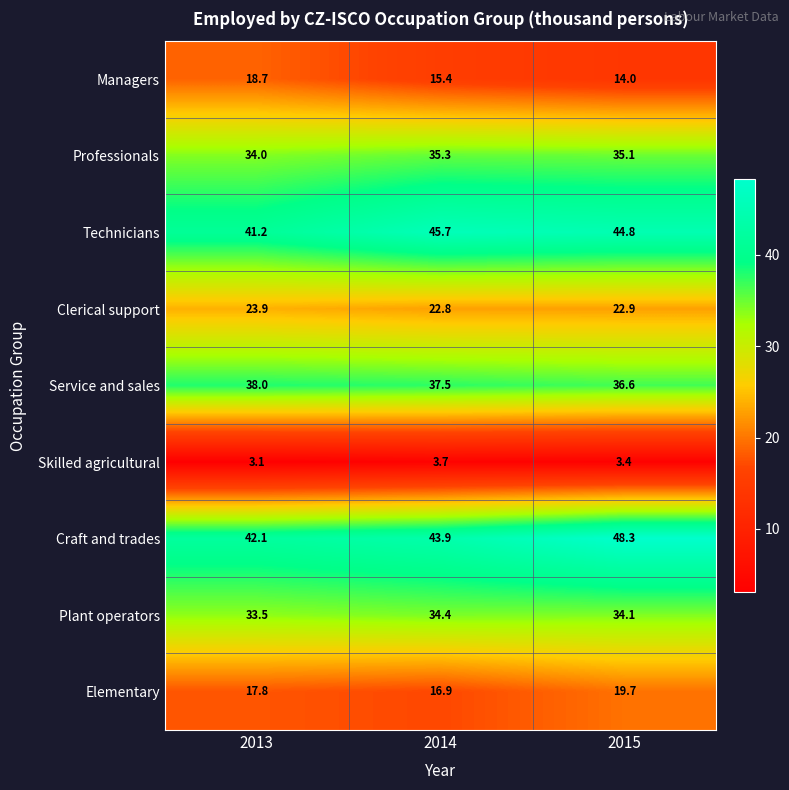

Which label corresponds to the smallest value in the chart?

2013